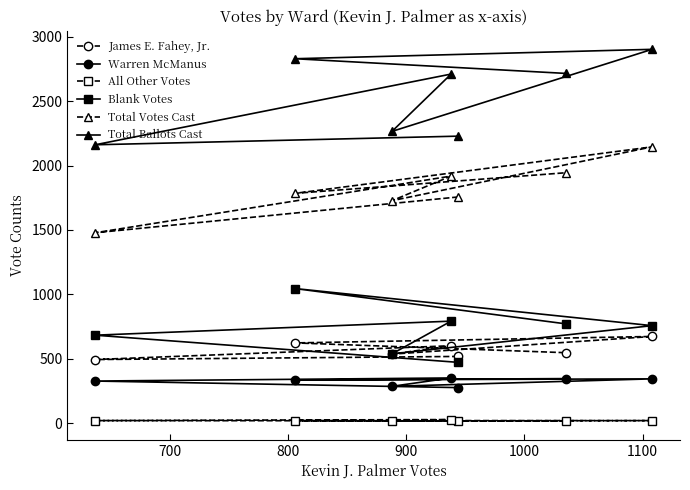

Rank the series by their maximum value, from highest to lowest.

Total Ballots Cast, Total Votes Cast, Blank Votes, James E. Fahey, Jr., Warren McManus, All Other Votes